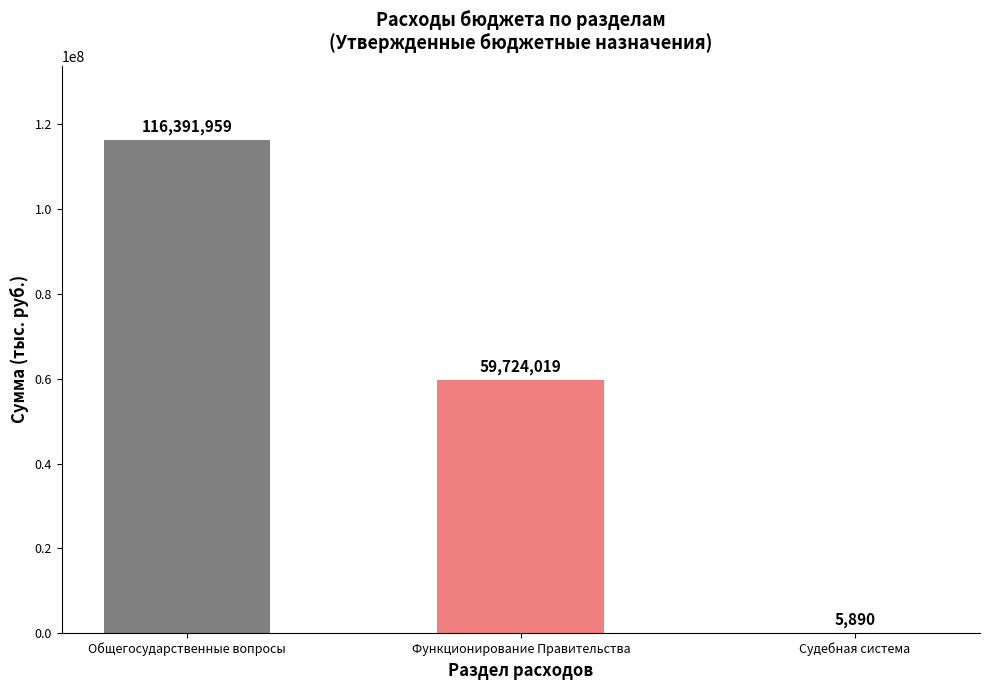

The value at Общегосударственные вопросы is 159884713.2. True or false?

False